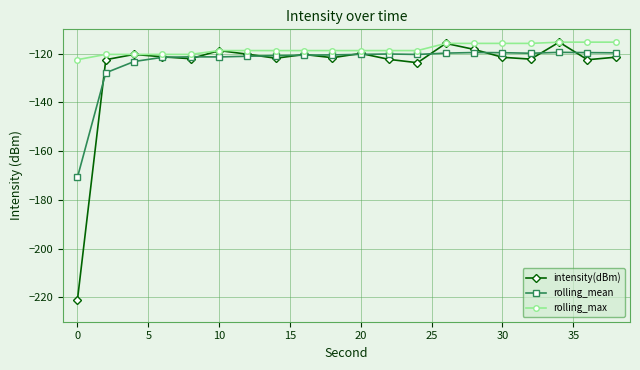

Which series has the largest total across all categories?

rolling_max